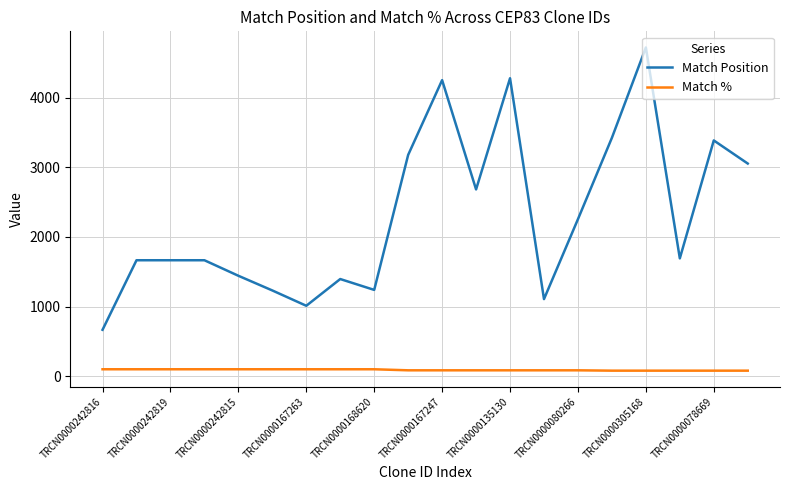

Which series has the largest total across all categories?

Match Position